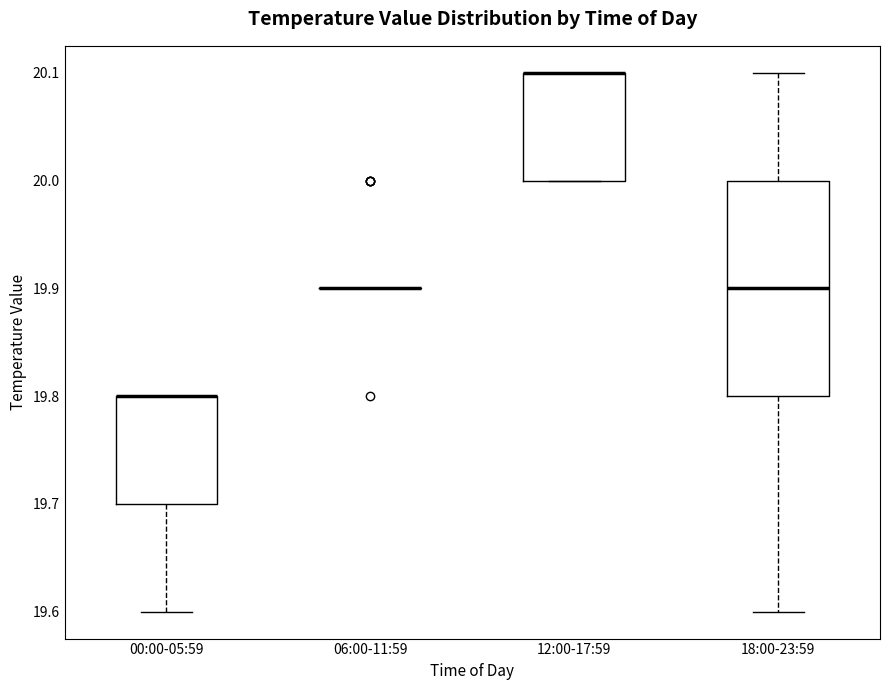

Comparing the boxes themselves (not the whiskers), which one is the tallest?

18:00-23:59